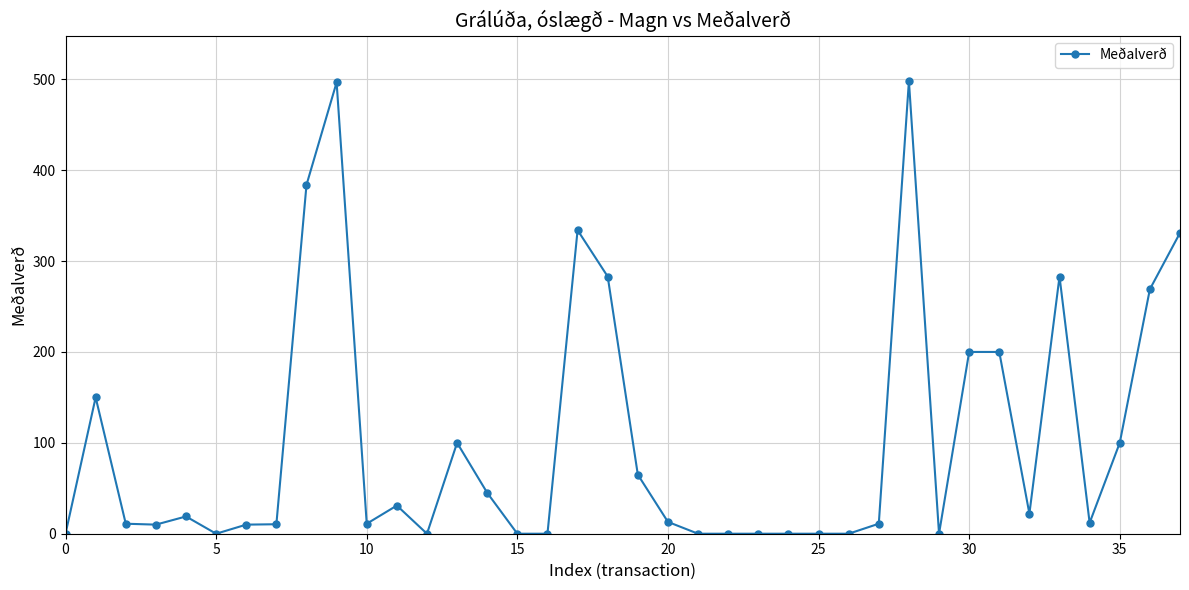

What is the sum of all values?

3898.8